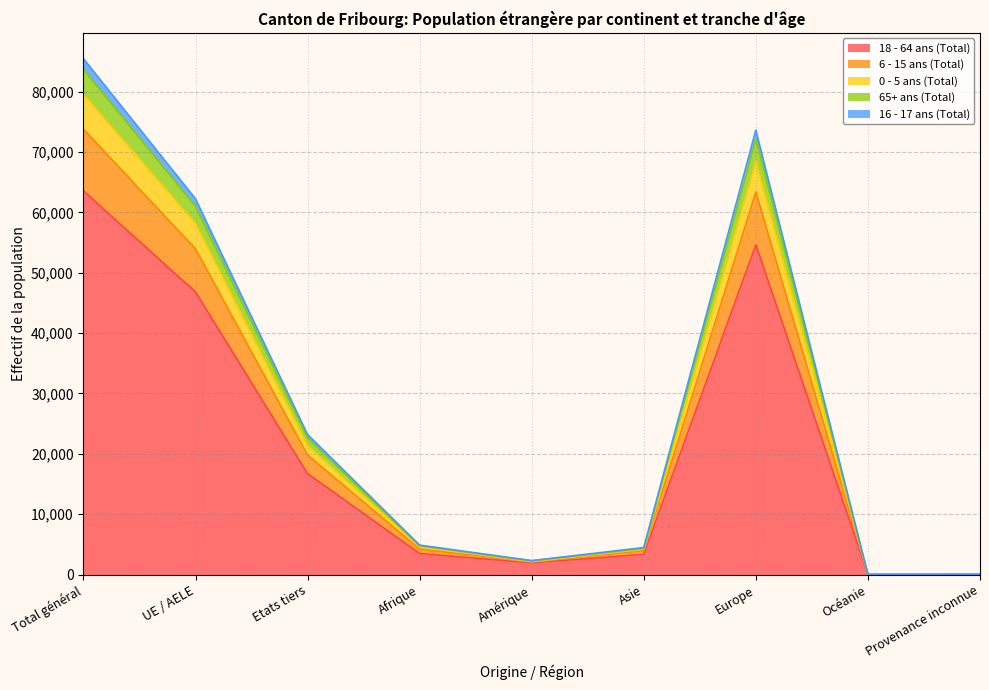

At which category is the sum across all series the highest?

Total général